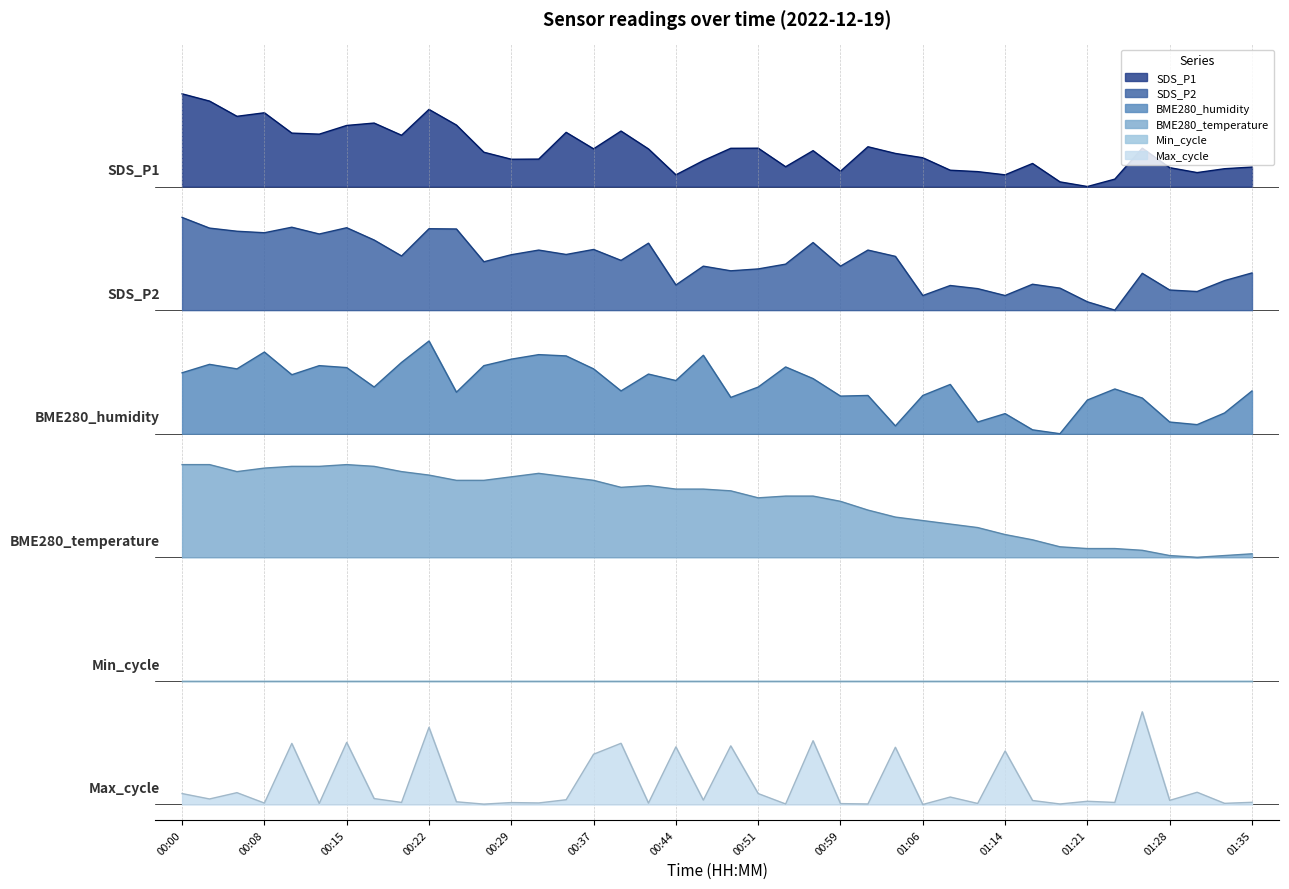

What is the difference between the second highest and second lowest values in the Max_cycle series?

0.7